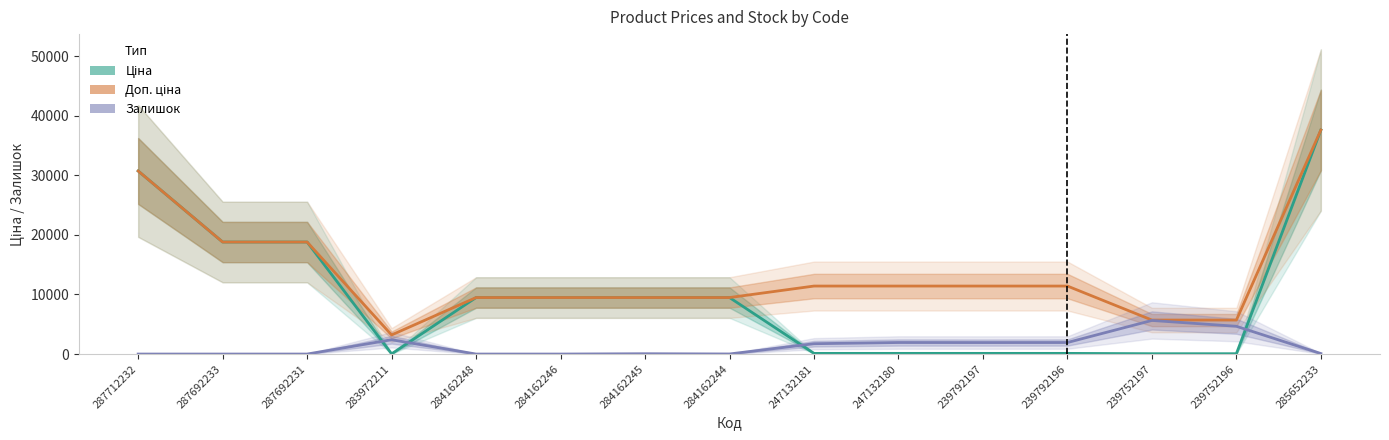

Which category has the lowest value in the Залишок series?

287712232